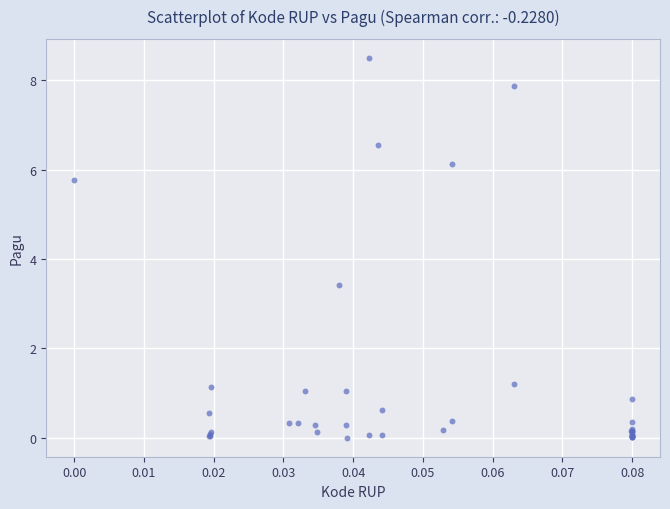

What Y value in the scatter plot is closest to 4?

3.4